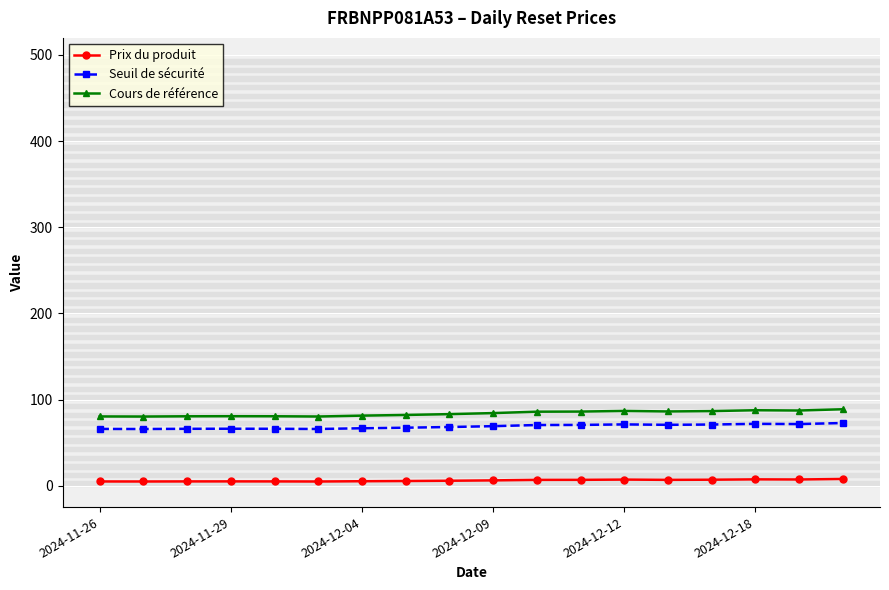

True or false: Prix du produit and Seuil de sécurité intersect in this chart.

False